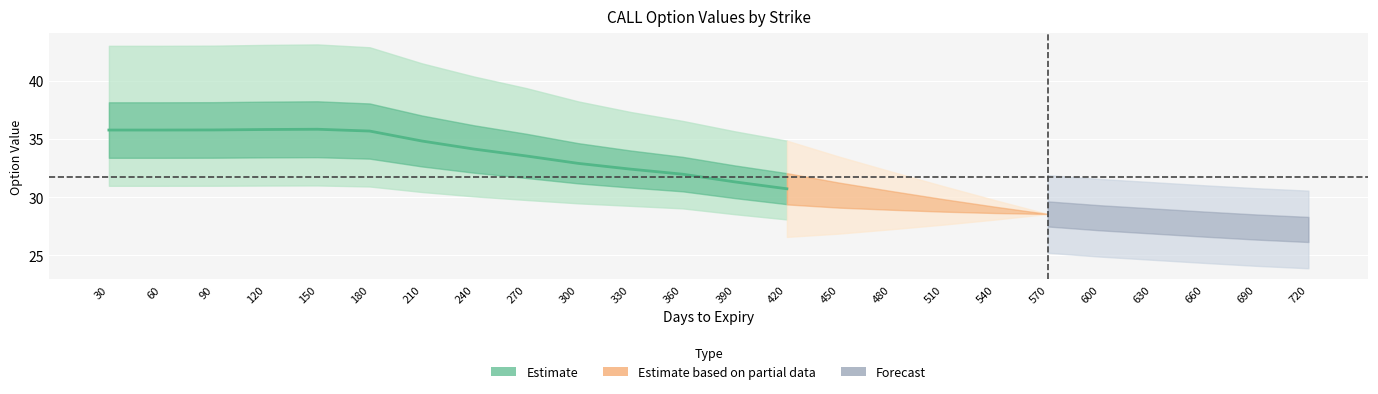

True or false: there are more than 0 points higher than both neighbors.

True